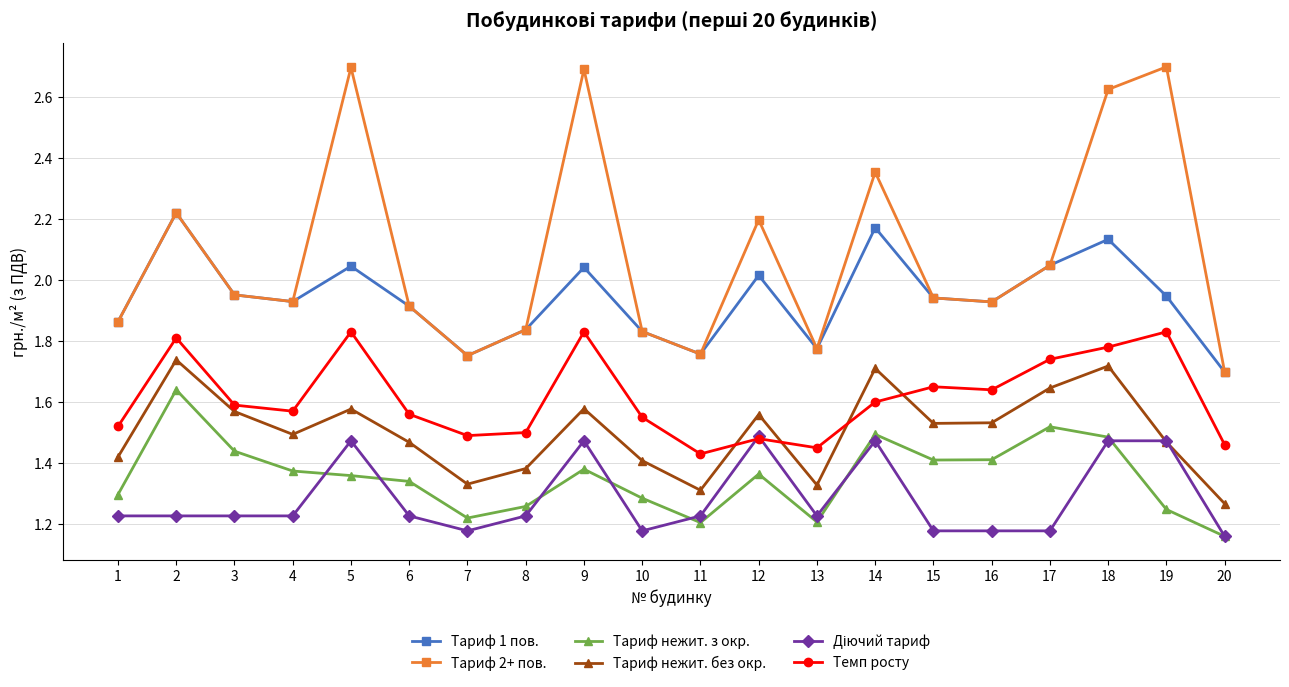

True or false: Тариф нежит. без окр. has a value of 2.6 at 9.

False